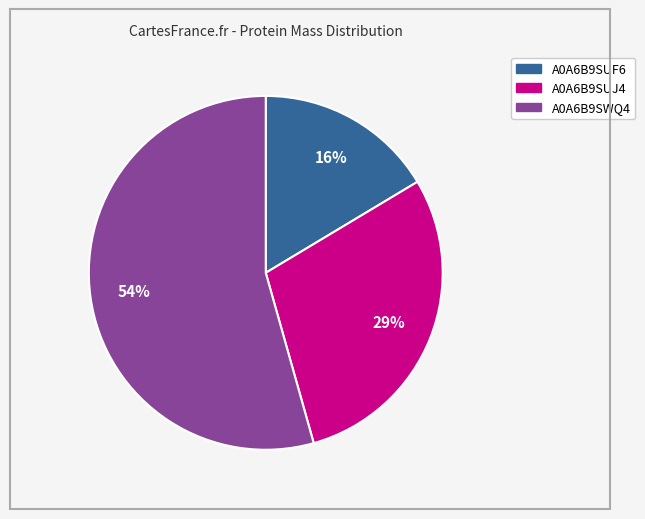

To the nearest percent, what is the difference between the A0A6B9SUJ4 and A0A6B9SWQ4 slice percentages?

25%